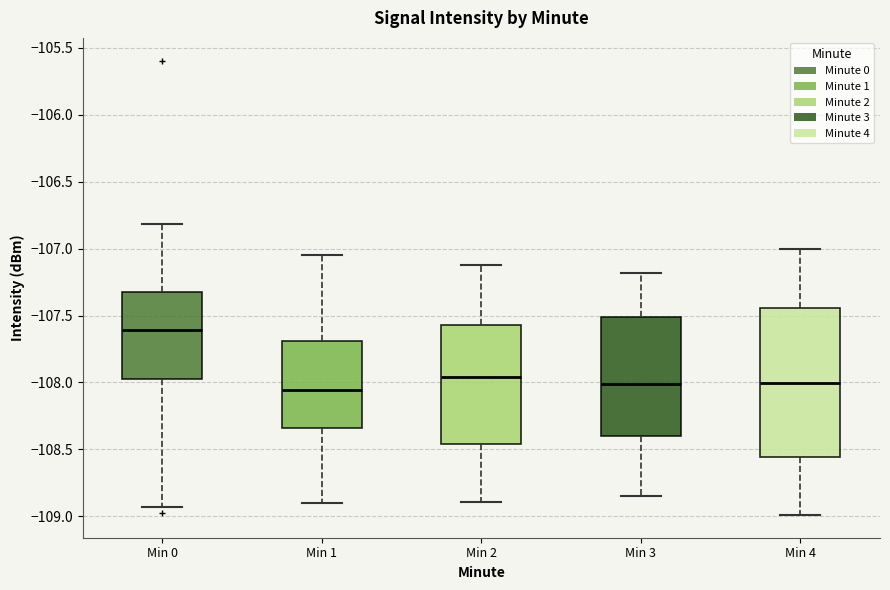

Which box is the tallest, from its lower edge to its upper edge?

Min 4